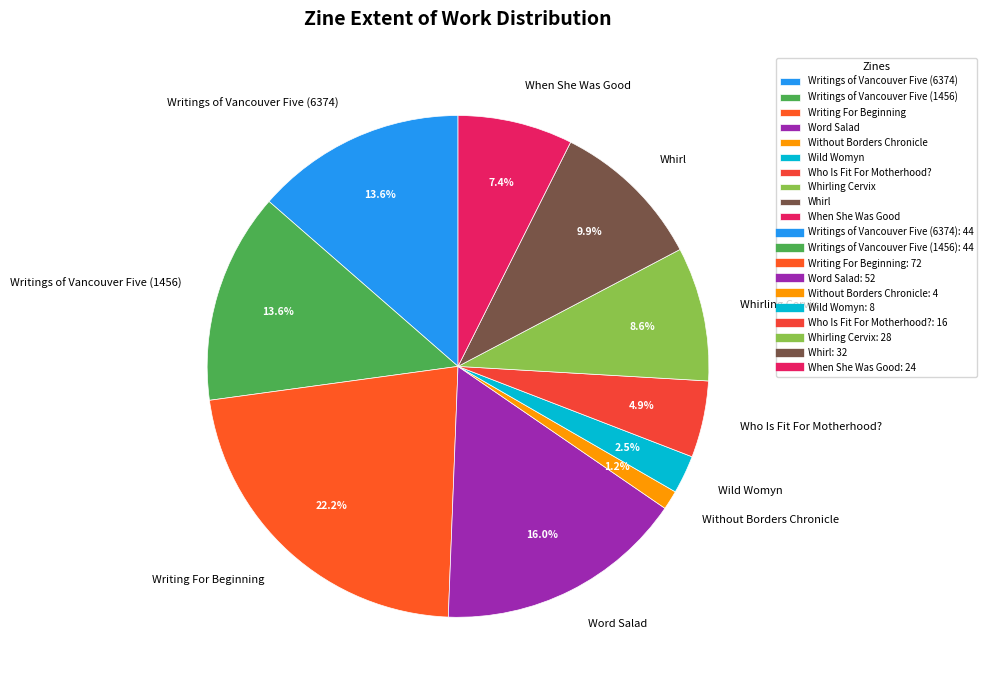

Between Whirl and Writings of Vancouver Five (6374), which is larger?

Writings of Vancouver Five (6374)